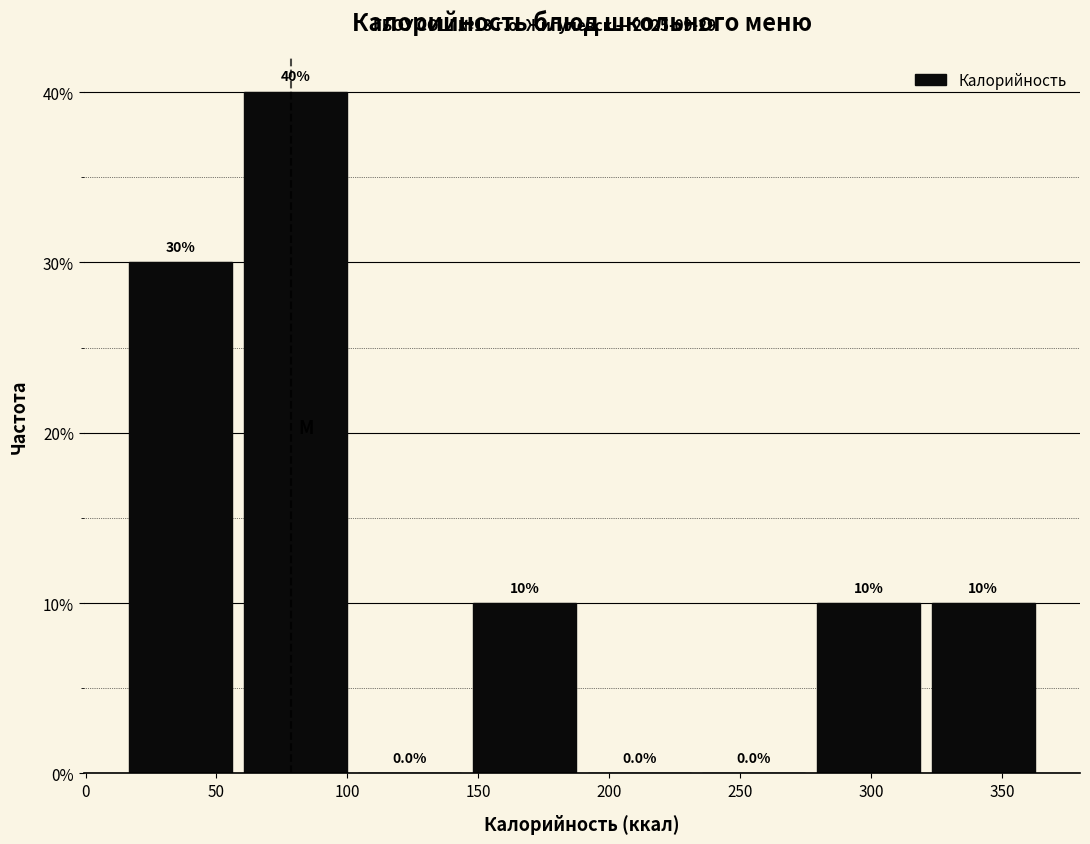

Reading left to right, list every bar in this chart as the range it spans on the x-axis followed by its height. The bar edges are not printed on the chart, so give them approximately, as read against the axis.

15 to 60: 30.0
60 to 100: 40.0
100 to 145: 0.0
145 to 190: 10.0
190 to 235: 0.0
235 to 275: 0.0
275 to 320: 10.0
320 to 365: 10.0